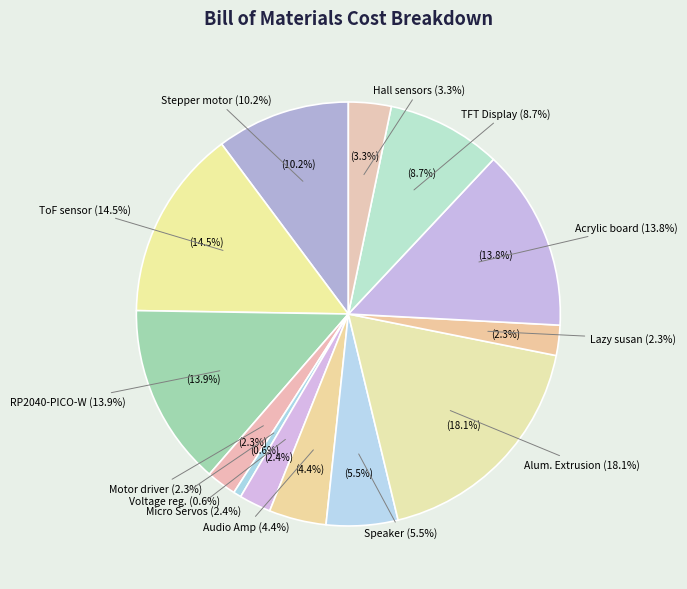

To the nearest percent, what is the average slice percentage?

8%